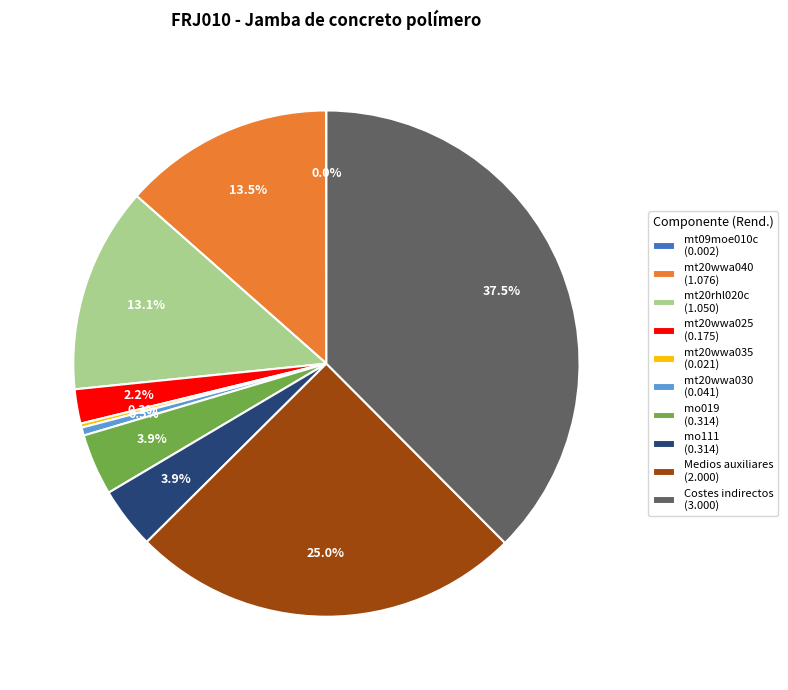

Is there a majority slice in this chart?

No